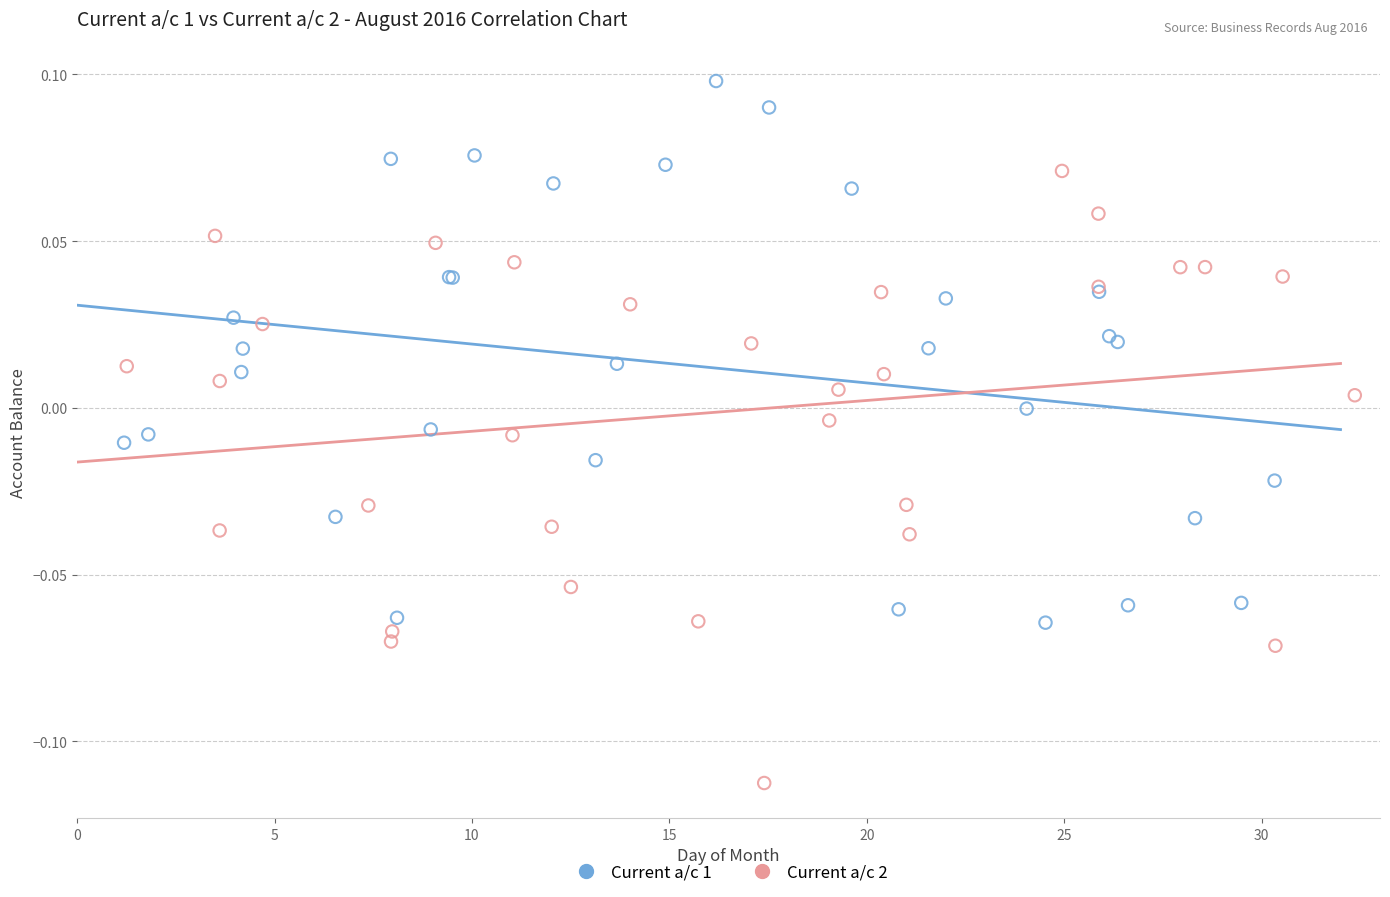

Which series reaches the maximum Y coordinate?

Current a/c 1